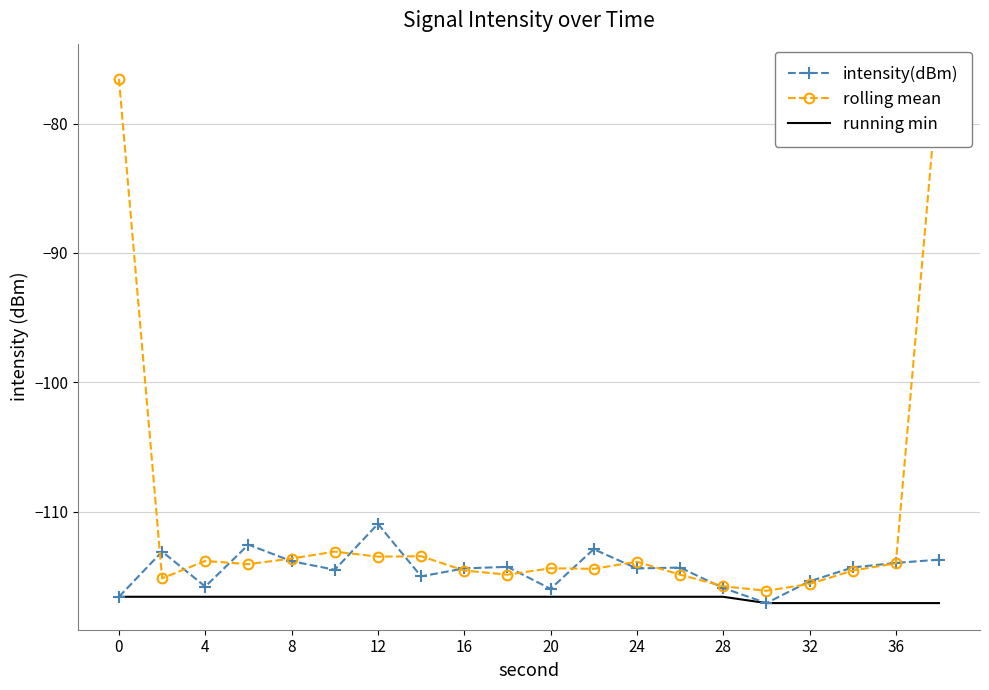

Reading right to left, extract all data points from this chart.

intensity(dBm): -113.7	-114.0	-114.3	-115.4	-117.1	-115.9	-114.3	-114.4	-112.9	-116.0	-114.3	-114.4	-115.0	-110.9	-114.5	-113.8	-112.5	-115.8	-113.1	-116.6
rolling mean: -75.9	-114.0	-114.5	-115.6	-116.1	-115.8	-114.9	-113.9	-114.4	-114.4	-114.9	-114.5	-113.4	-113.5	-113.1	-113.6	-114.0	-113.8	-115.1	-76.5
running min: -117.1	-117.1	-117.1	-117.1	-117.1	-116.6	-116.6	-116.6	-116.6	-116.6	-116.6	-116.6	-116.6	-116.6	-116.6	-116.6	-116.6	-116.6	-116.6	-116.6